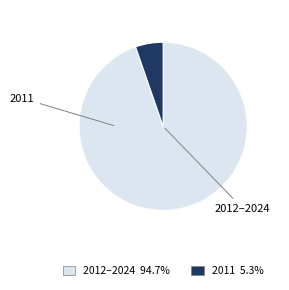

Is there any slice that represents more than half of the pie?

Yes